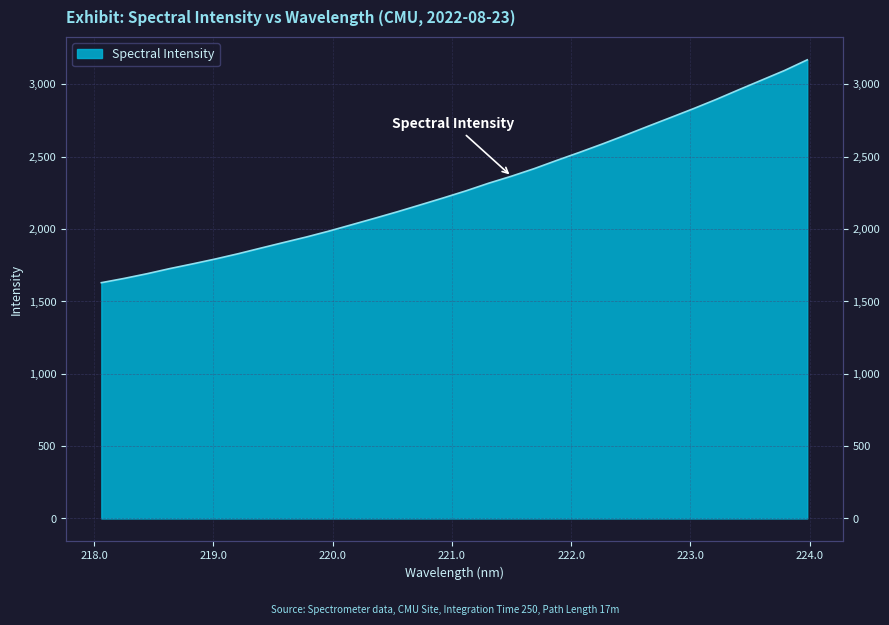

What is the value of the 16th point from the left?

2215.2